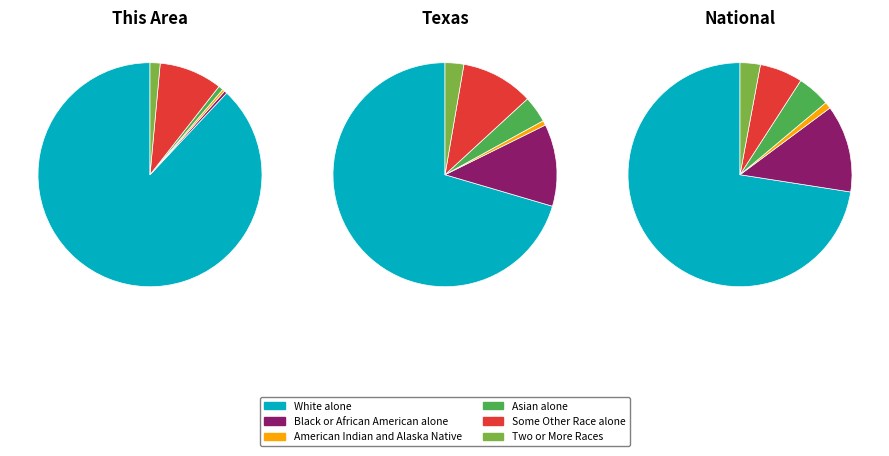

Combined, what portion of the pie is Texas and National?

99.9%